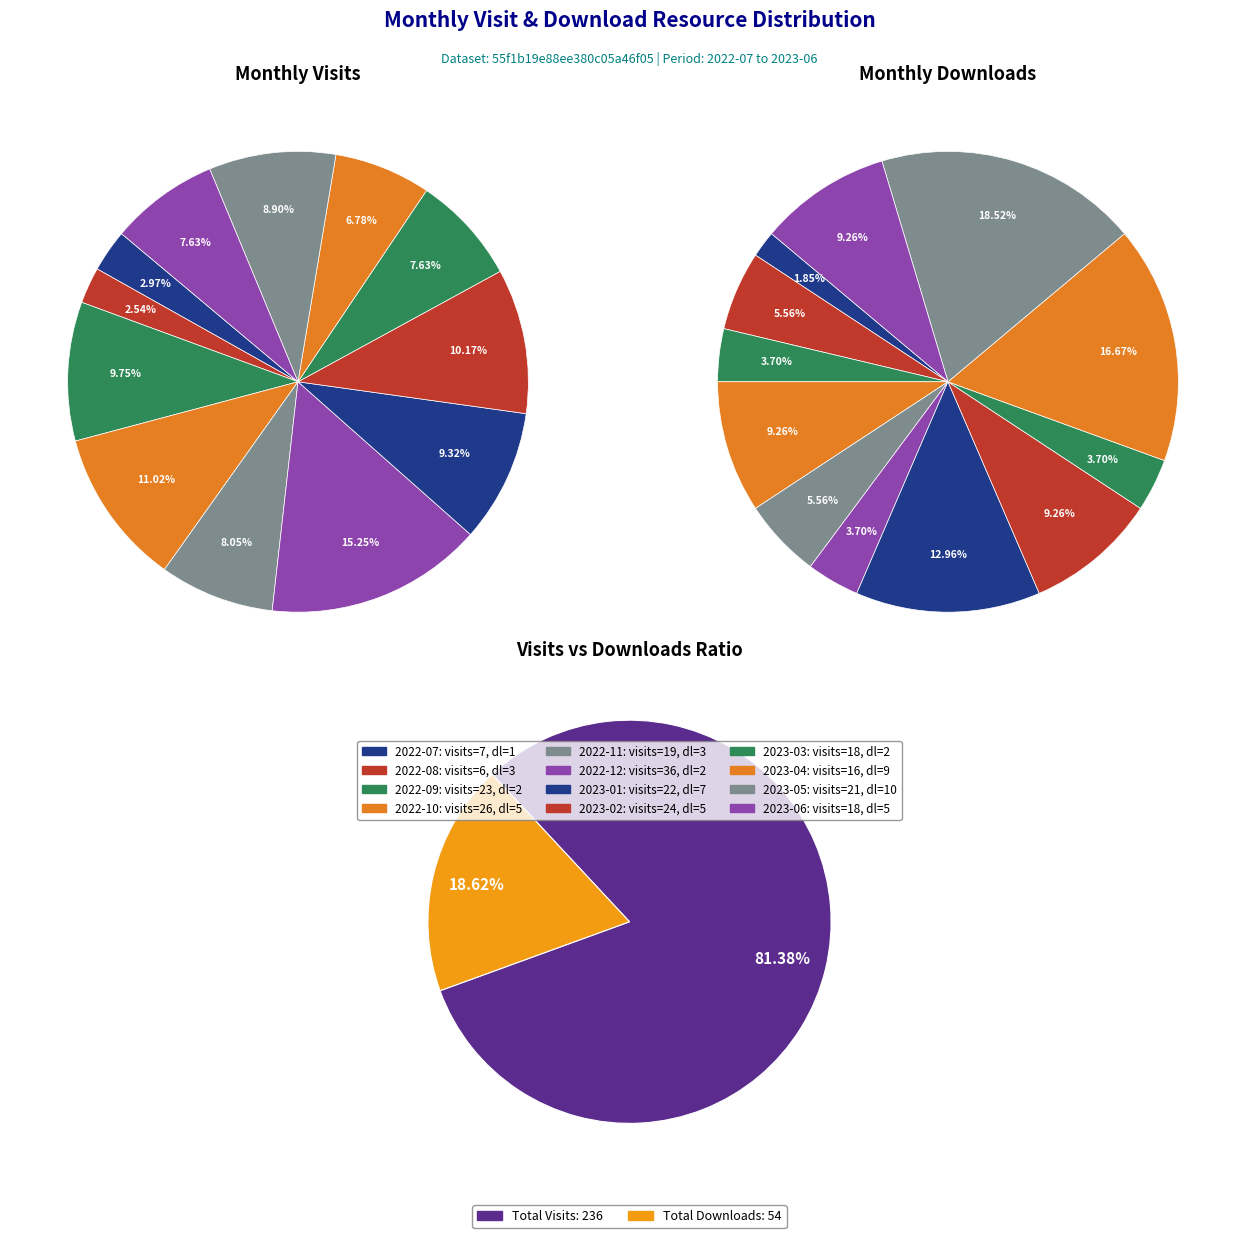

Is the sum of 2023-01 and 2022-08 greater than half?

No